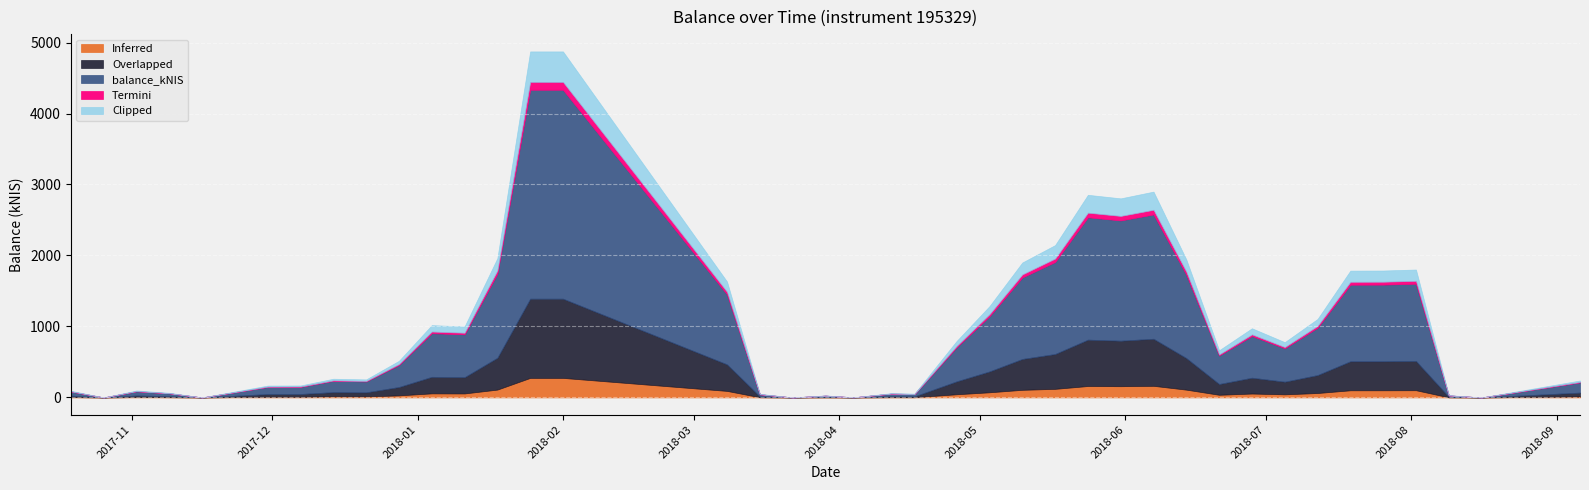

How many data points in termini are above 17?

20